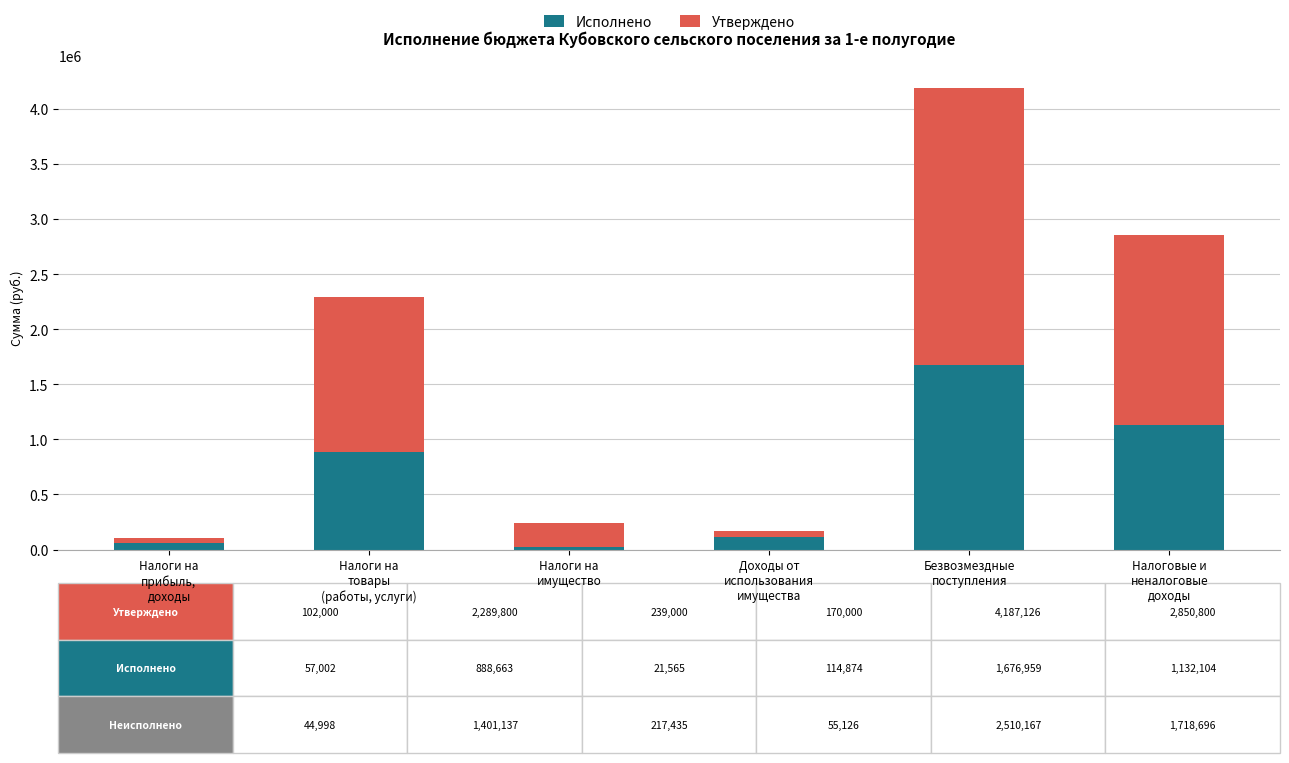

What is the maximum value for Исполнено?

1676958.8